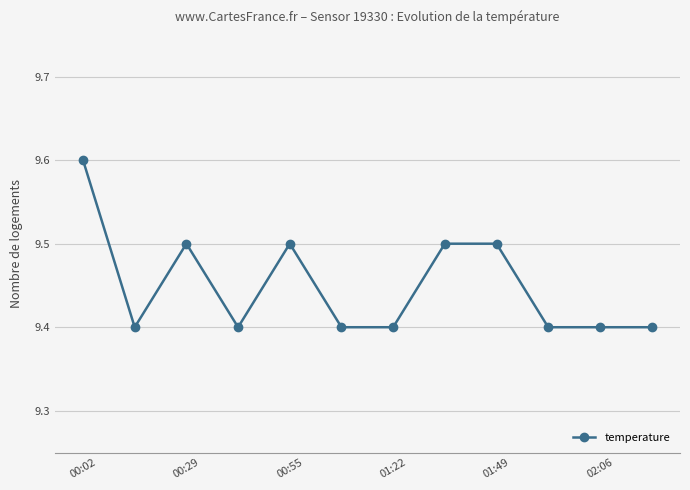

Does the chart have visible grid lines?

Yes